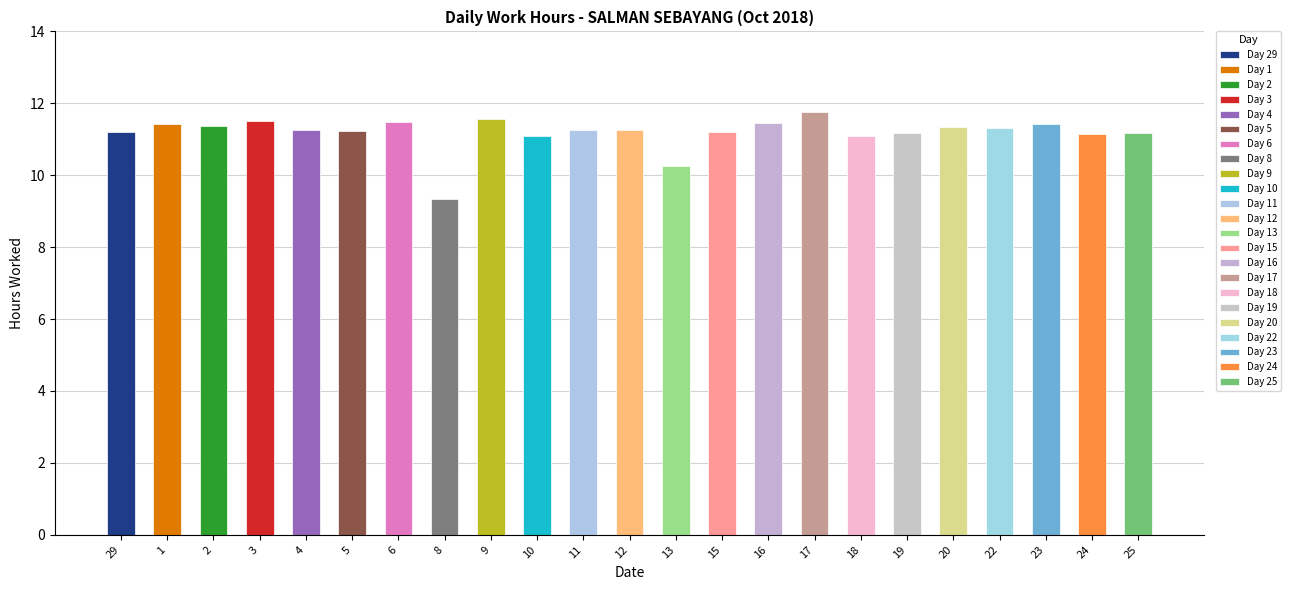

What position from the left is 20?

19